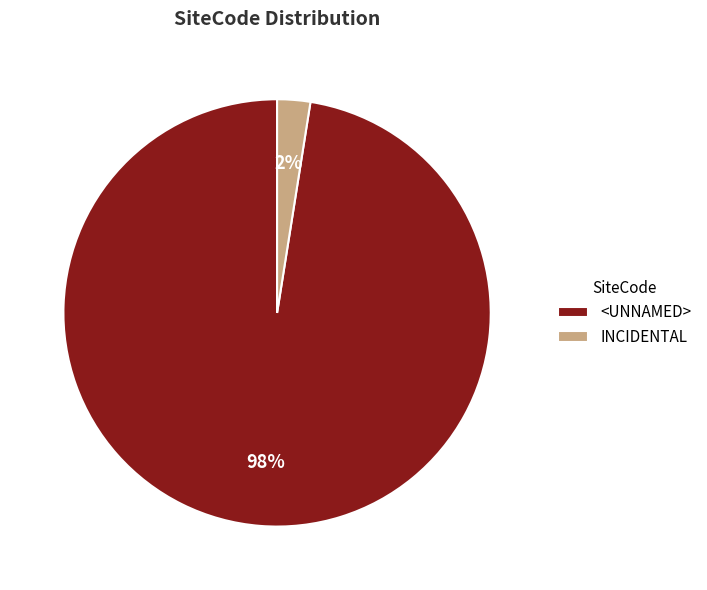

To the nearest percent, what is the average slice percentage?

50%